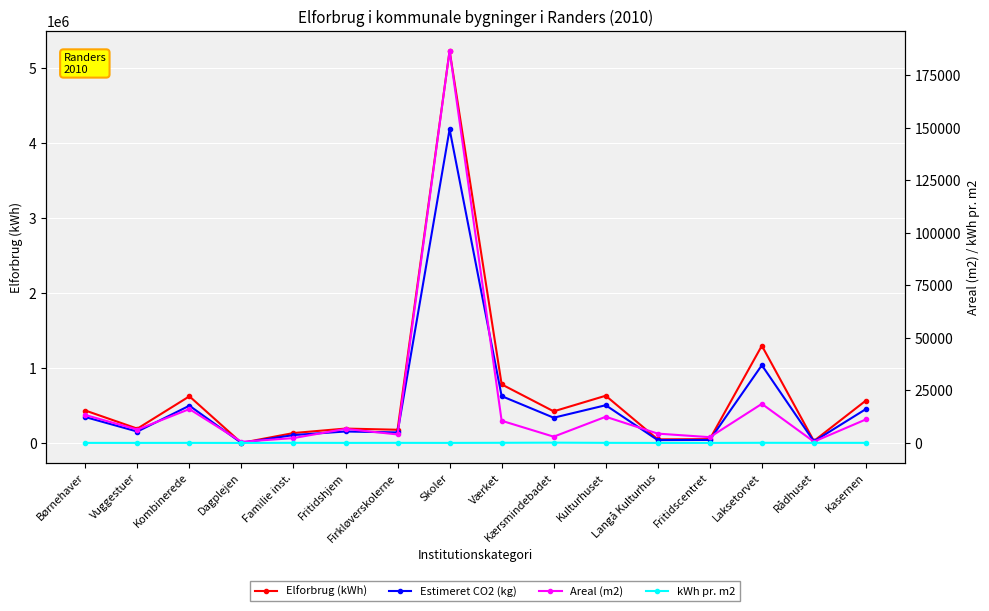

Rank the series by their maximum value, from highest to lowest.

Elforbrug (kWh), Estimeret CO2 (kg), Areal (m2), kWh pr. m2